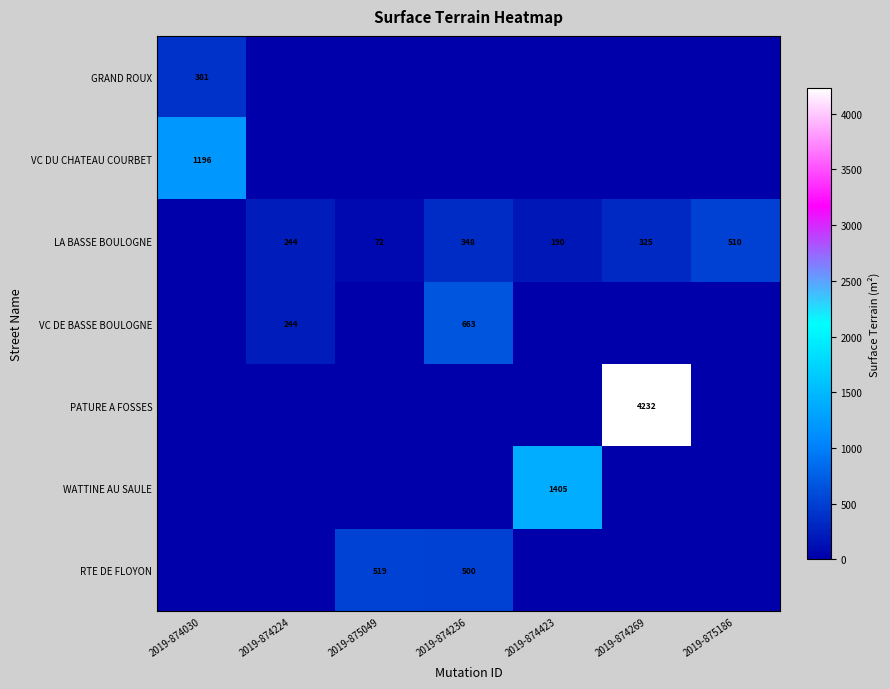

Is it true that RTE DE FLOYON equals 740 at 2019-875049?

False